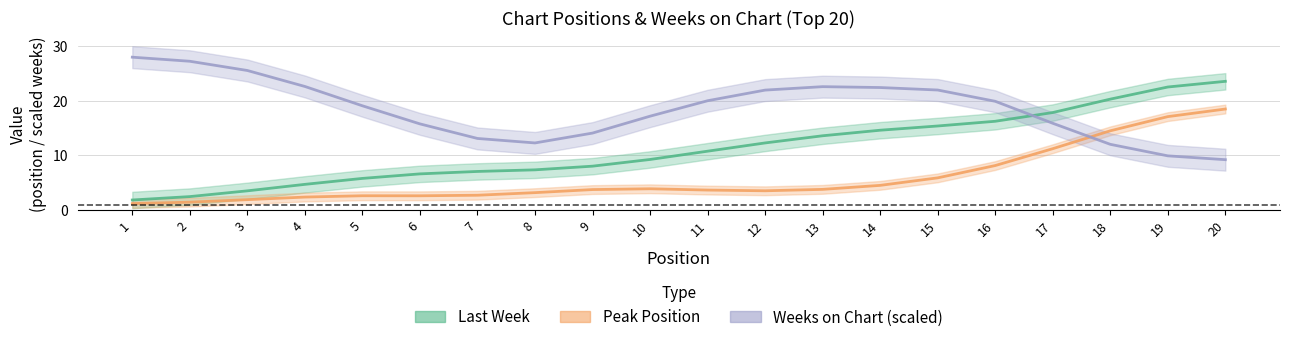

How many lines are shown in the chart?

3